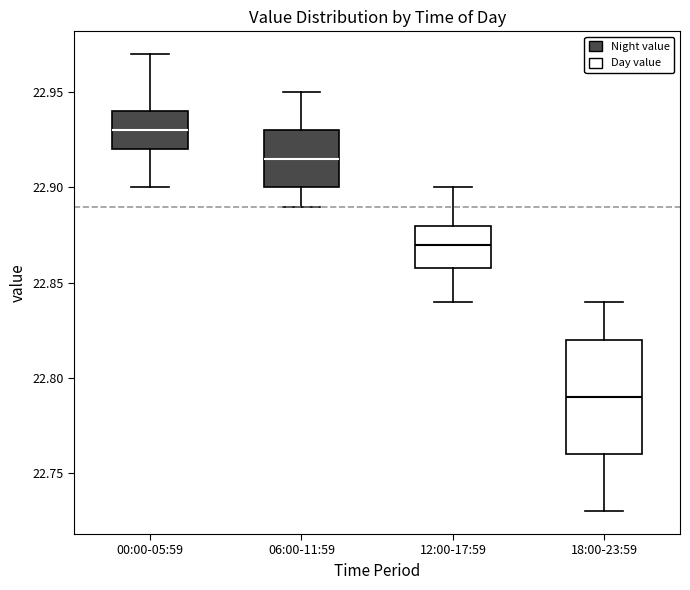

Reading left to right, read every box against the y-axis: the position of its median line, the range the box covers, and the ends of its whiskers. The values are not printed on the chart, so give them approximately, as read against the axis.

00:00-05:59: median 22.930, box 22.920 to 22.940, whiskers 22.900 to 22.970
06:00-11:59: median 22.915, box 22.900 to 22.930, whiskers 22.890 to 22.950
12:00-17:59: median 22.870, box 22.860 to 22.880, whiskers 22.840 to 22.900
18:00-23:59: median 22.790, box 22.760 to 22.820, whiskers 22.730 to 22.840